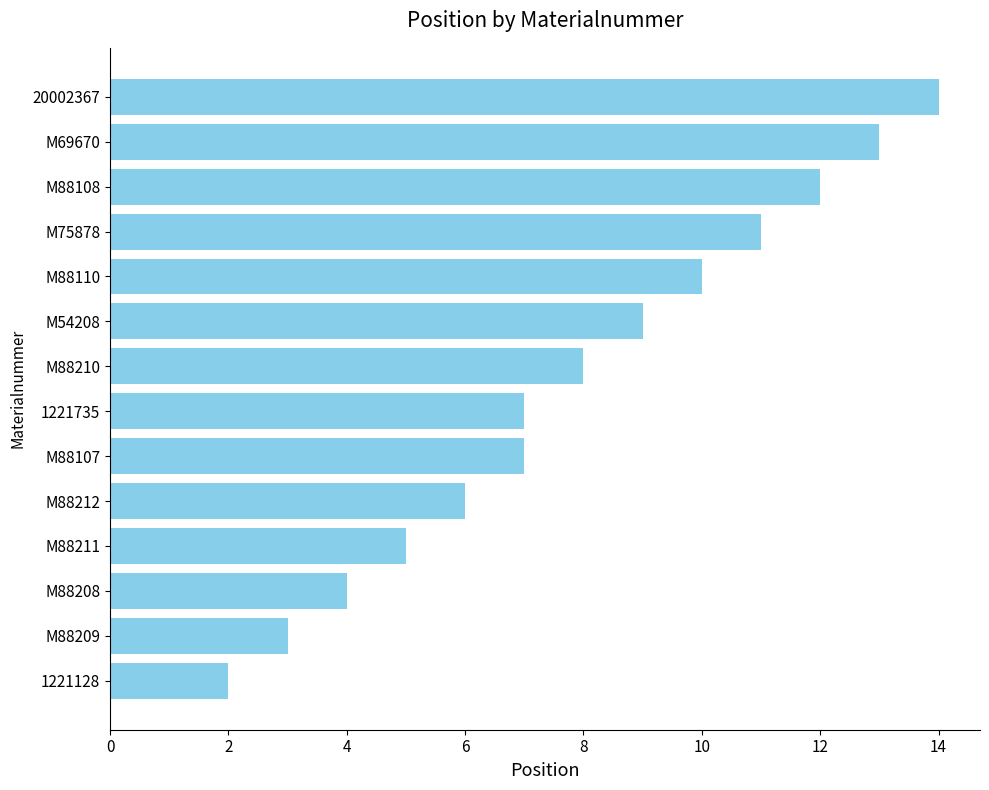

Which category has the highest value across all series?

20002367